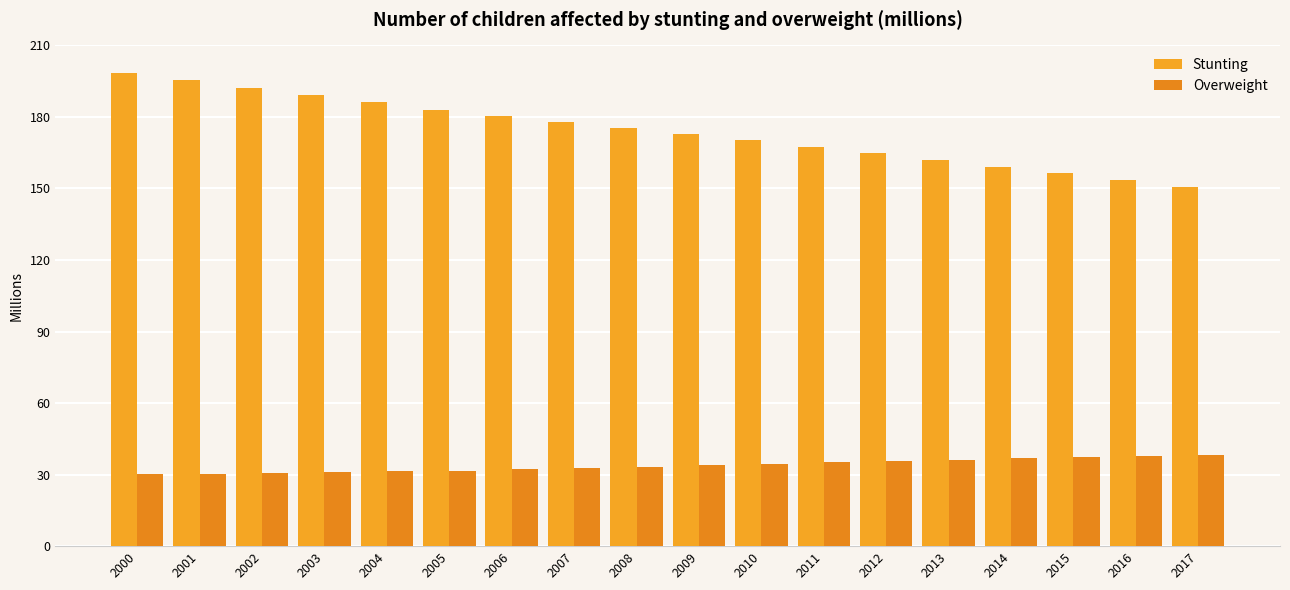

List the labels in order of Overweight value, smallest first.

2000, 2001, 2002, 2003, 2004, 2005, 2006, 2007, 2008, 2009, 2010, 2011, 2012, 2013, 2014, 2015, 2016, 2017